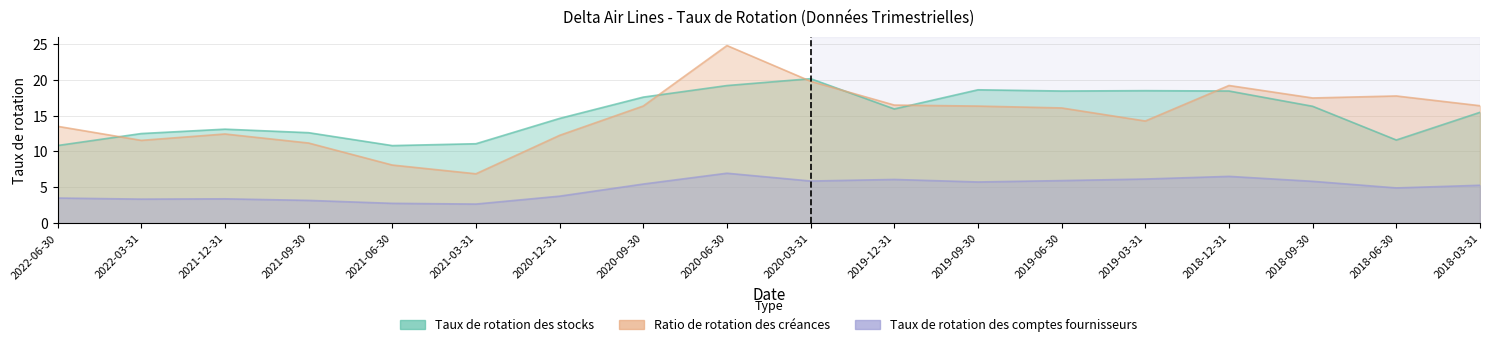

What is the difference between the second highest and second lowest values in the Taux de rotation des stocks series?

8.4